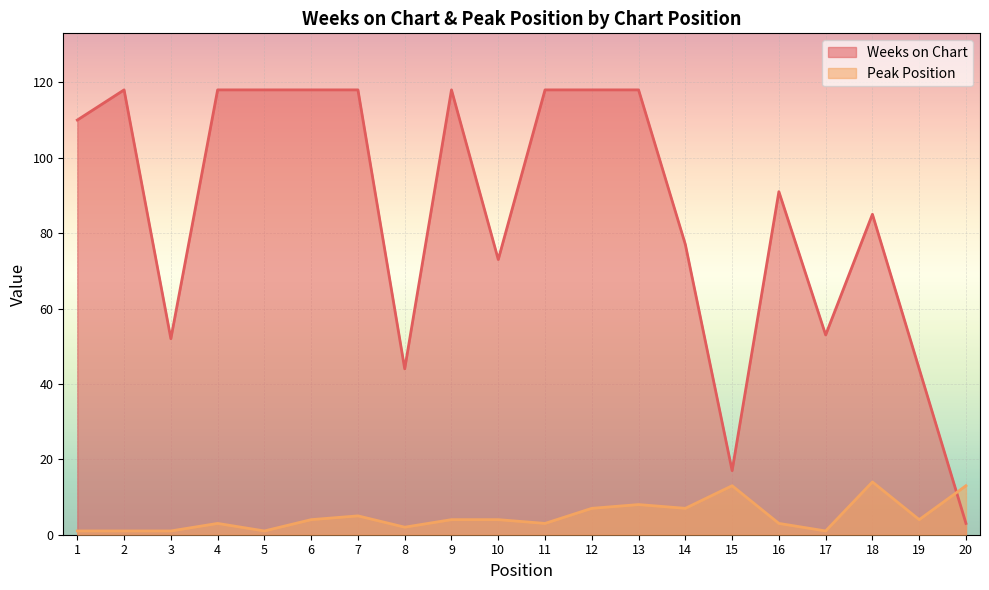

Reading right to left, transcribe all the data shown in this chart.

Weeks on Chart: 20=3	19=44	18=85	17=53	16=91	15=17	14=77	13=118	12=118	11=118	10=73	9=118	8=44	7=118	6=118	5=118	4=118	3=52	2=118	1=110
Peak Position: 20=13	19=4	18=14	17=1	16=3	15=13	14=7	13=8	12=7	11=3	10=4	9=4	8=2	7=5	6=4	5=1	4=3	3=1	2=1	1=1